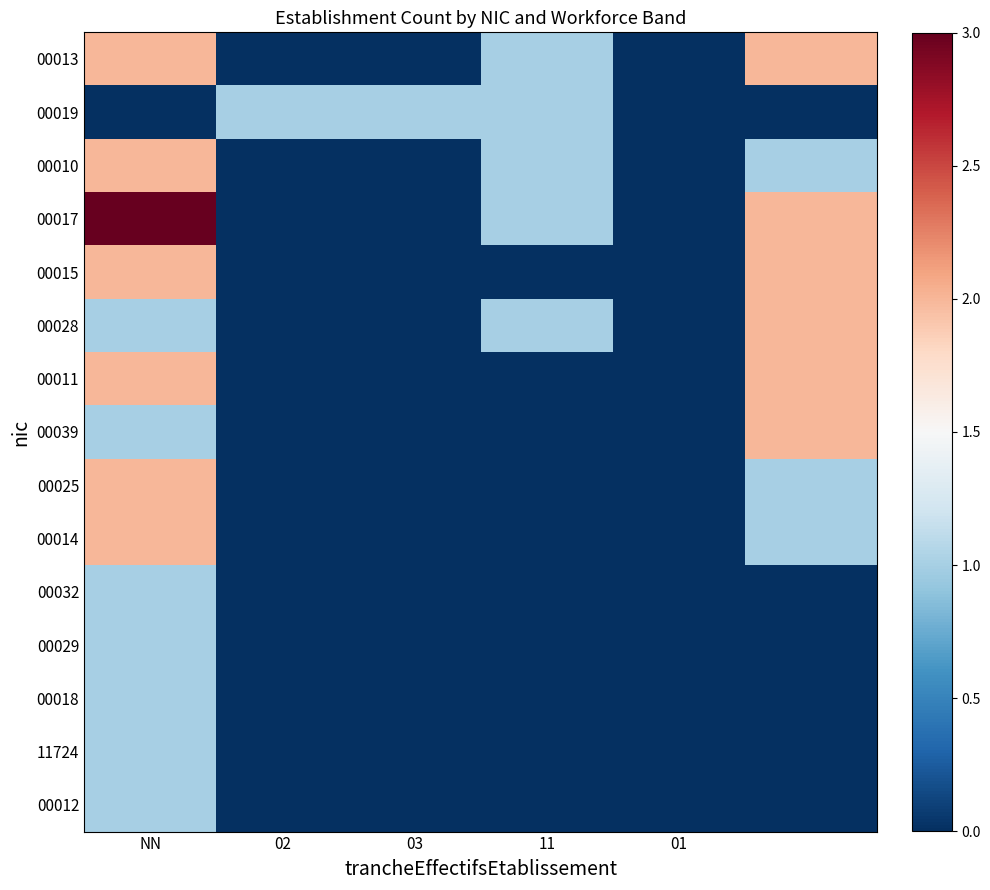

Rank the series by their maximum value, from highest to lowest.

00017, 00013, 00010, 00015, 00028, 00011, 00039, 00025, 00014, 00019, 00032, 00029, 00018, 11724, 00012